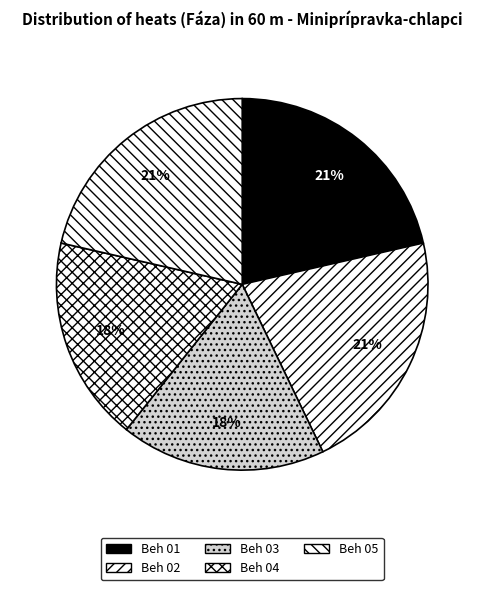

To the nearest percent, what is the difference between the largest and smallest slice percentages?

4%